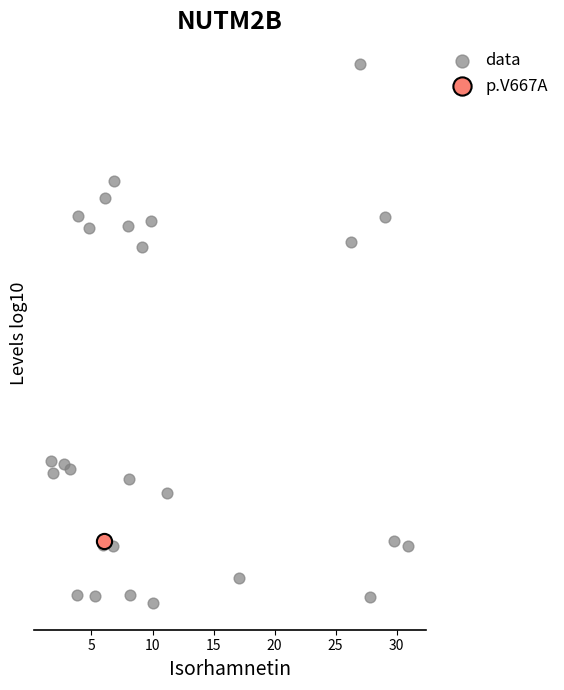

What are all the series names shown in the legend?

data, p.V667A